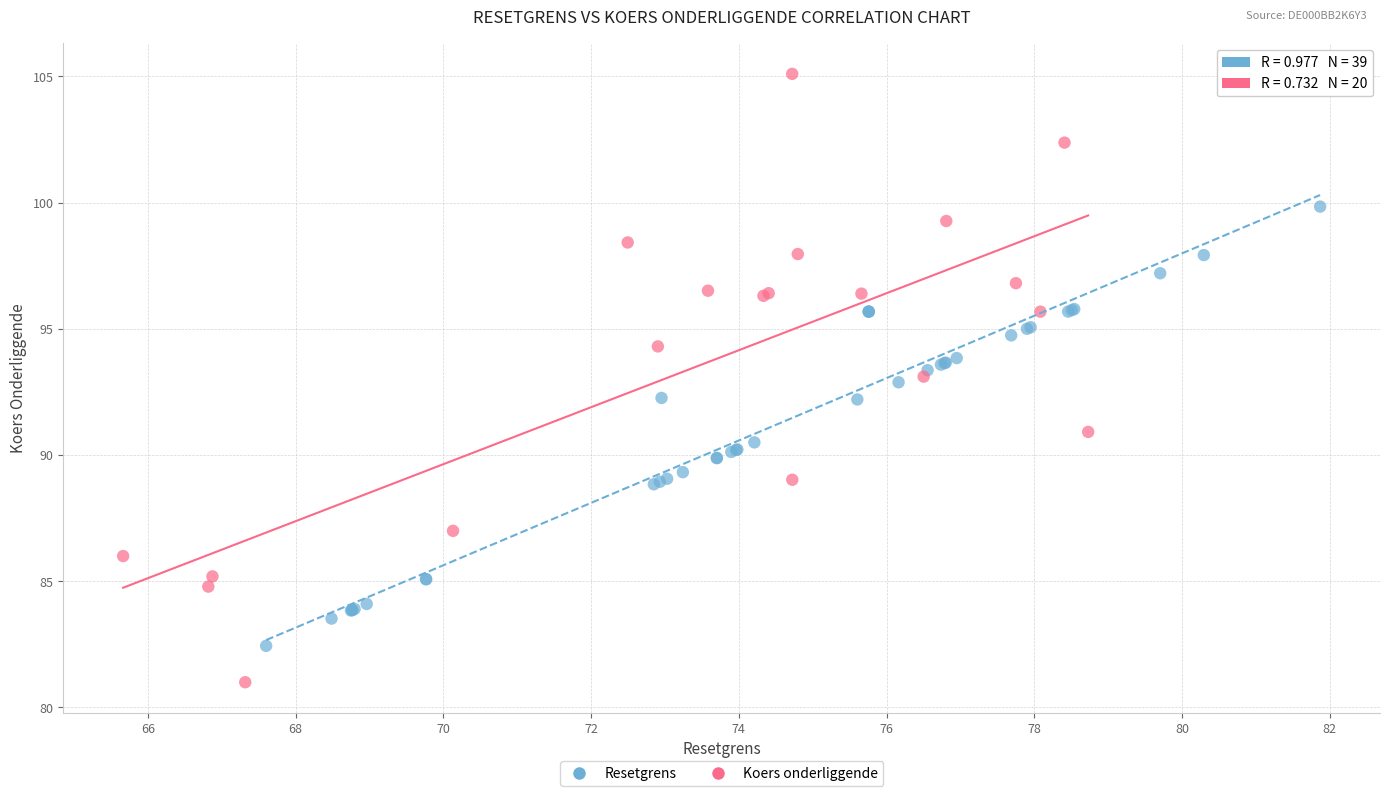

Which series contains the lowest Y value?

Koers onderliggende